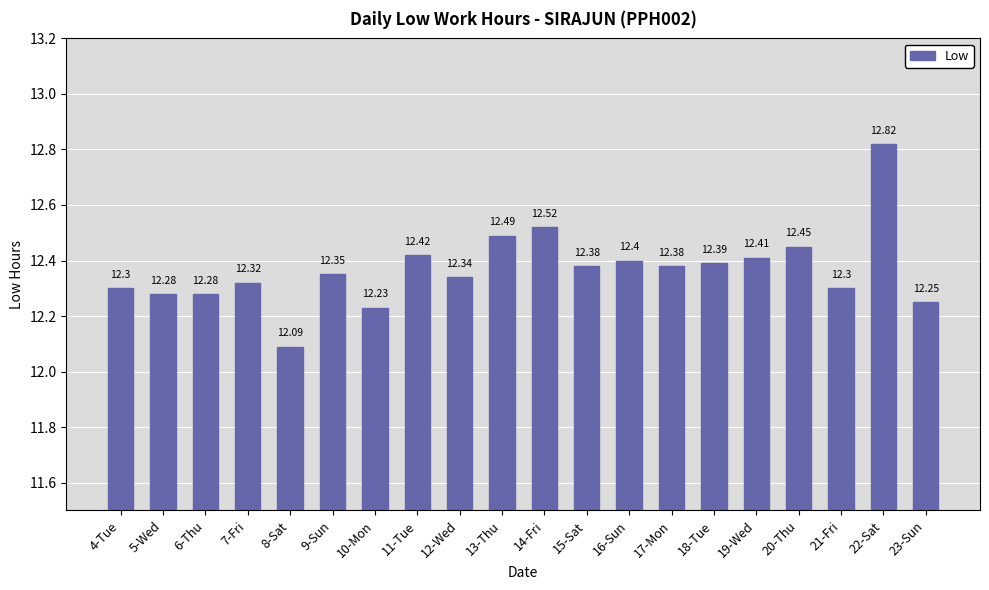

The value at 9-Sun is 12.3. True or false?

True